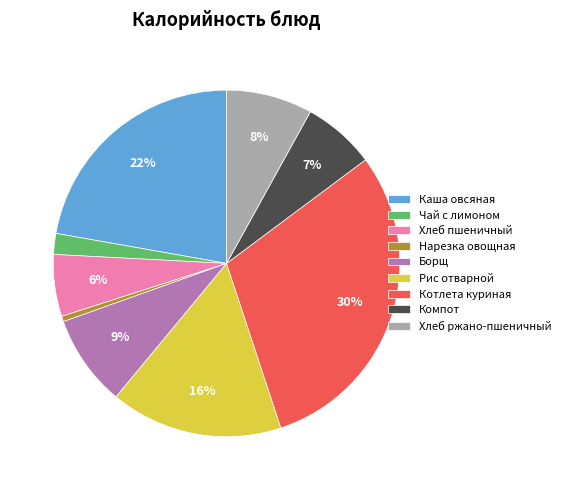

What percentage is the Нарезка овощная slice, to the nearest percent?

1%